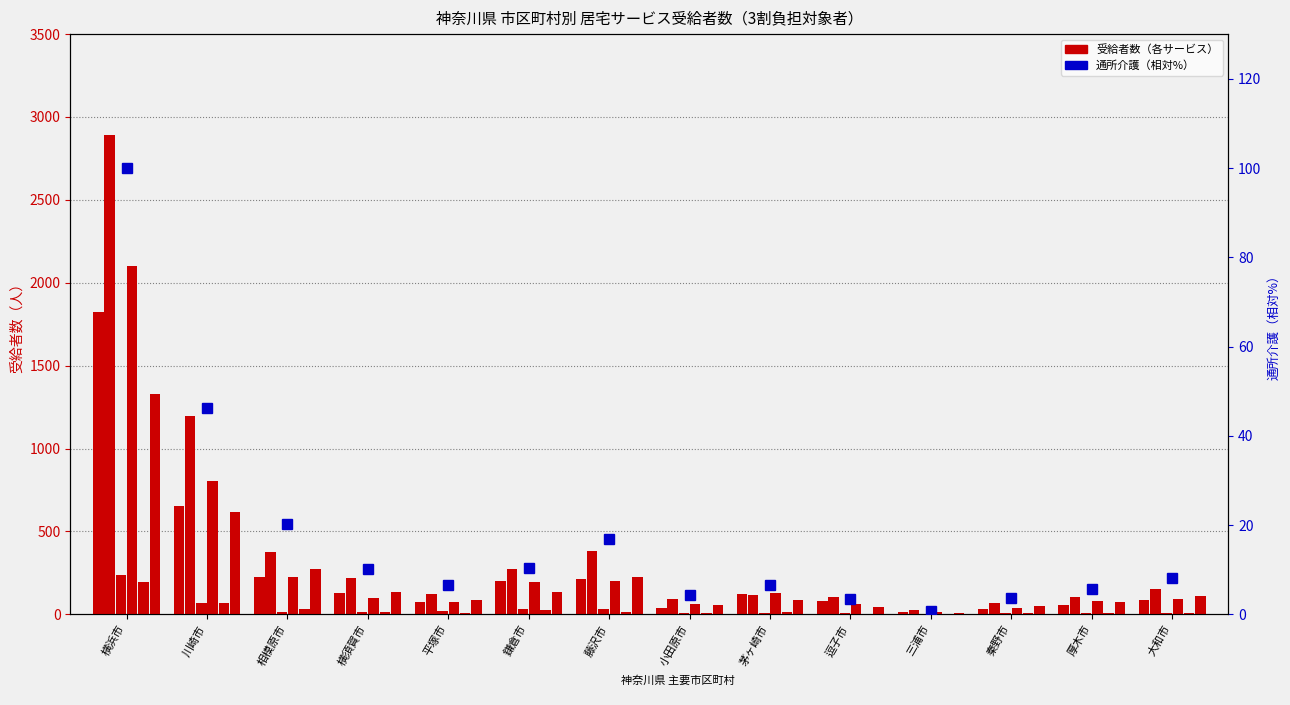

At 川崎市, list the series in order from smallest to largest.

通所介護(介護給付計), 訪問リハビリテーション(合計), 訪問入浴介護(合計), 訪問介護(介護給付計), 訪問看護(合計), 居宅療養管理指導(介護給付計)